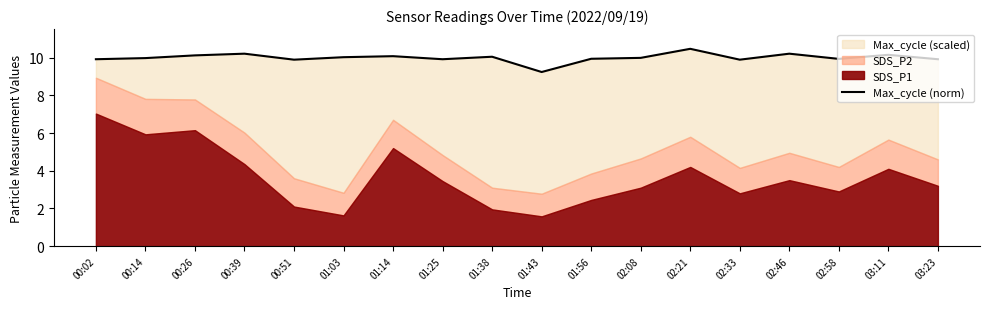

Reading left to right, list all the values displayed in this chart.

9.9	10.0	10.1	10.2	9.9	10.0	10.1	9.9	10.0	9.2	9.9	10.0	10.5	9.9	10.2	9.9	10.1	9.9